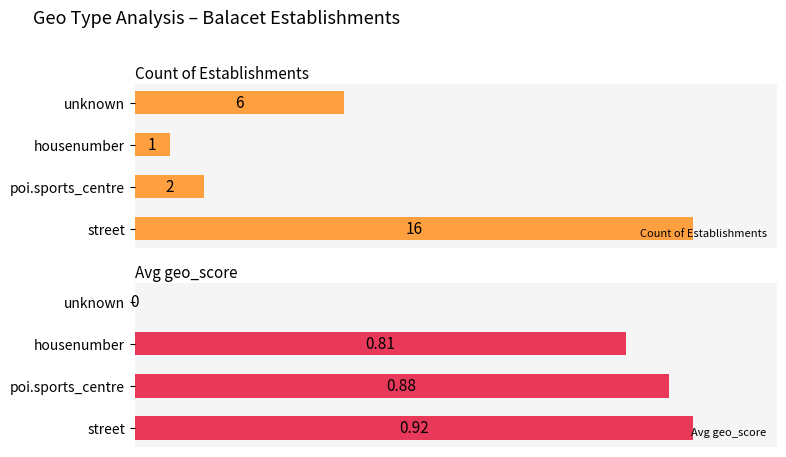

The Count of Establishments series shows 0.1 at poi.sports_centre. True or false?

False